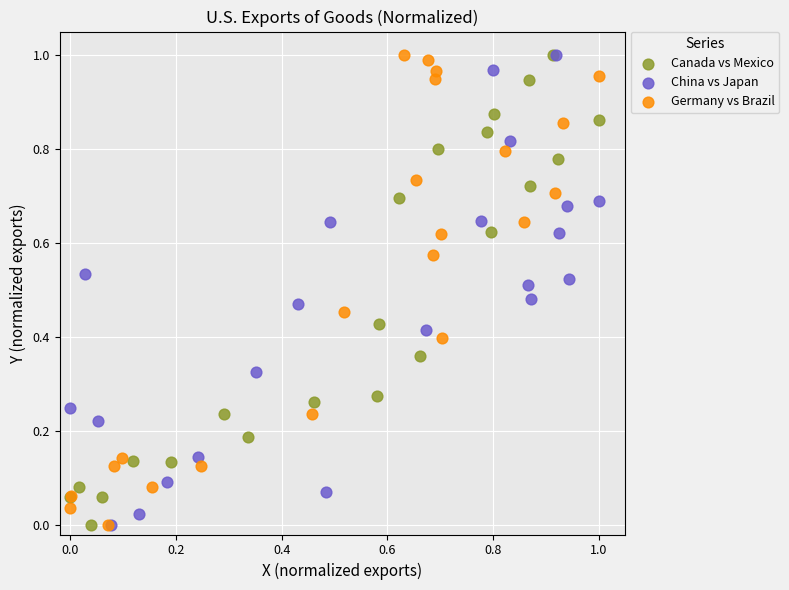

What are all the series names shown in the legend?

Canada vs Mexico, China vs Japan, Germany vs Brazil